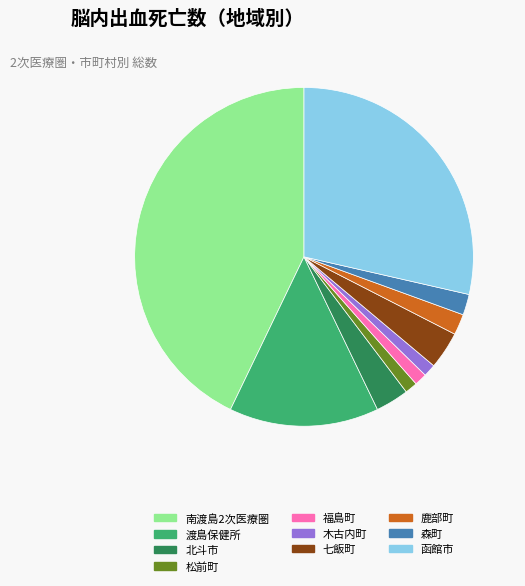

Is there a majority slice in this chart?

No